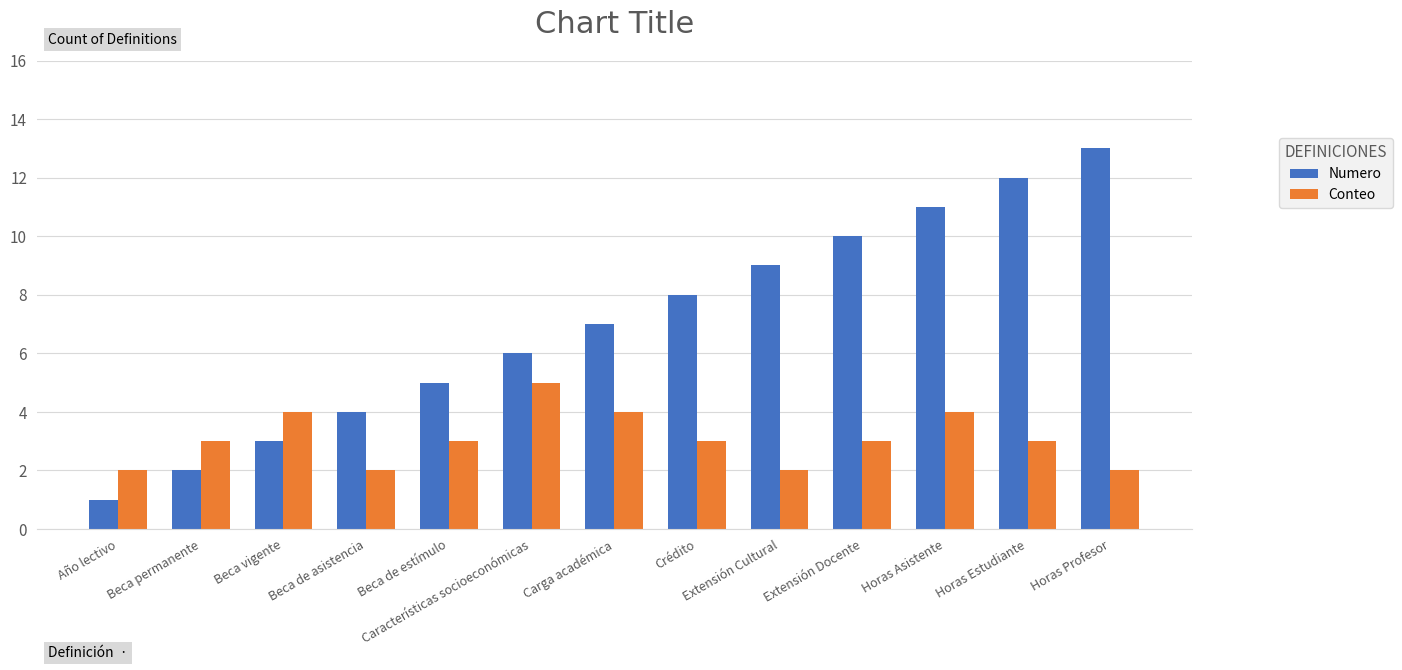

Which series has the largest total across all categories?

Numero